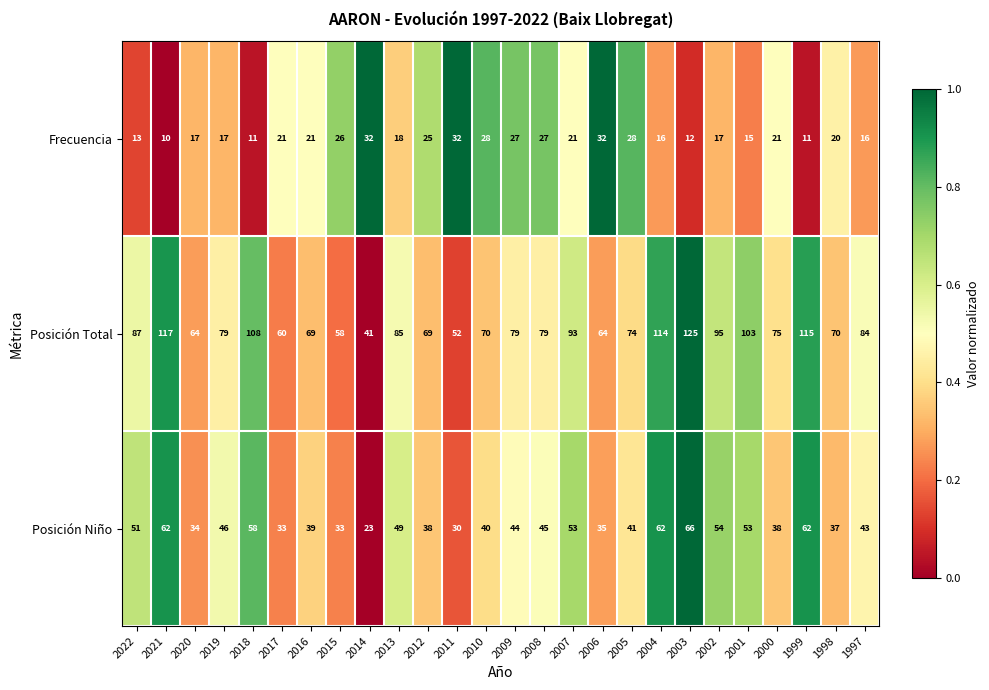

Rank the series by their maximum value, from highest to lowest.

Posición Total, Posición Niño, Frecuencia